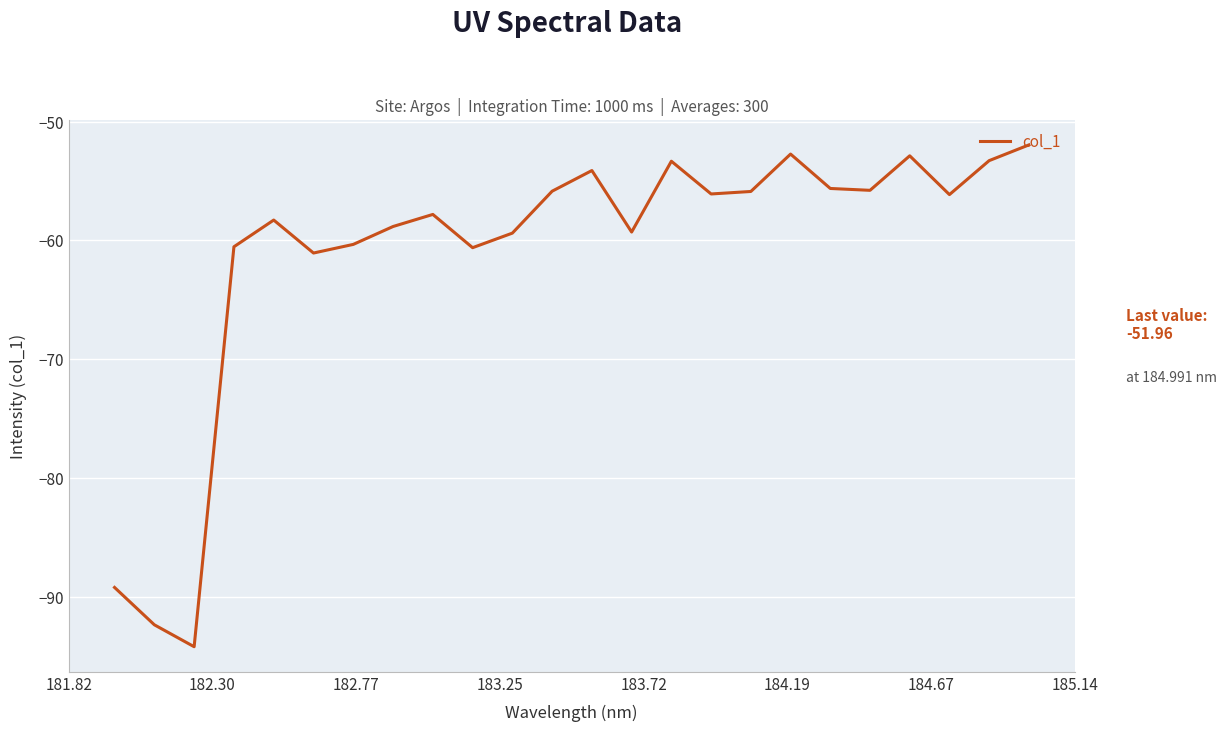

What is the maximum value shown in the chart?

-52.0